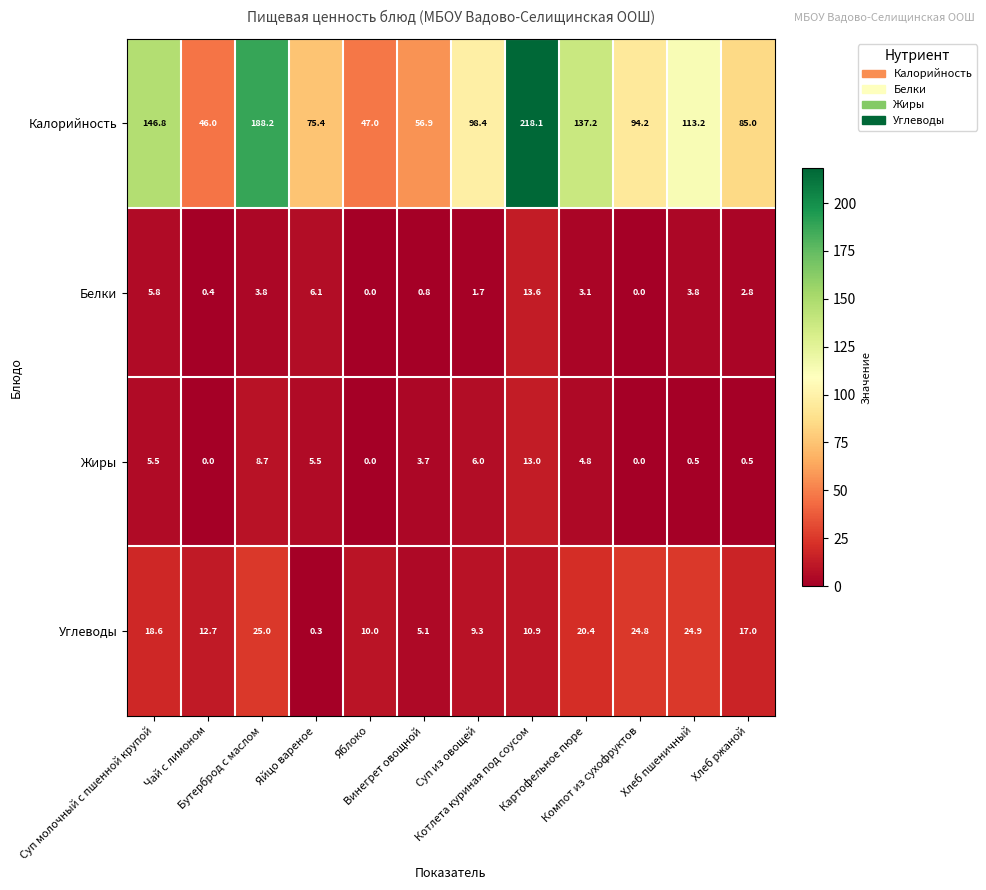

Which series has the widest spread of values?

Калорийность